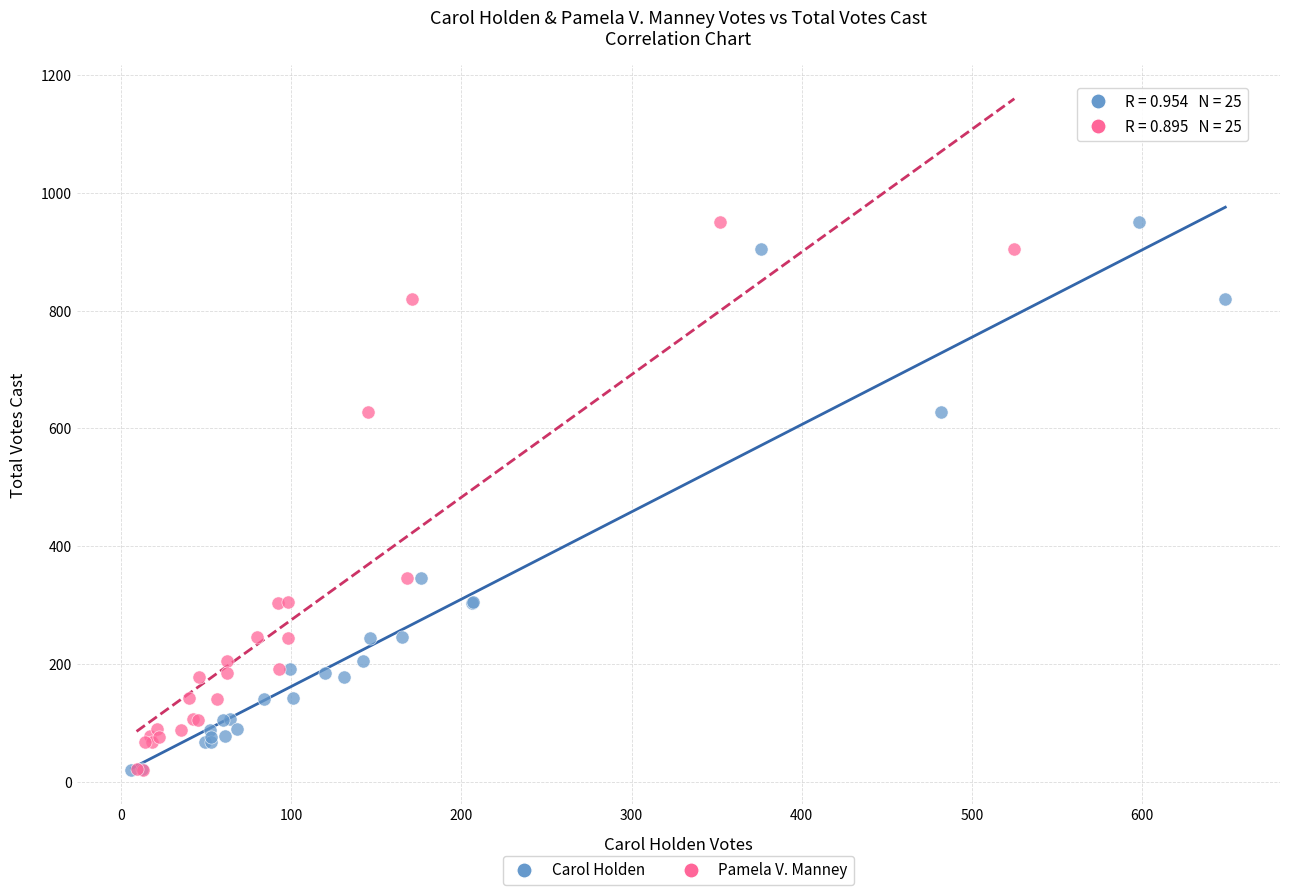

What are all the series names shown in the legend?

Carol Holden, Pamela V. Manney